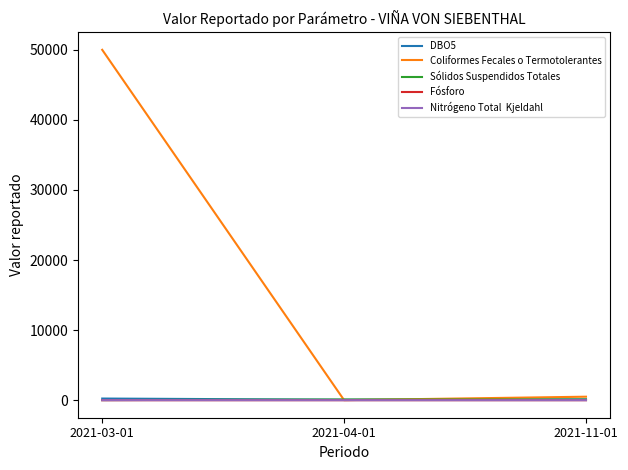

What is the greatest value displayed?

50000.0